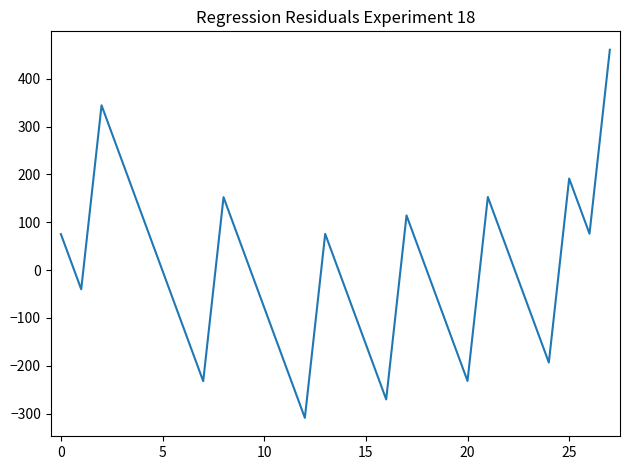

What is the smallest value displayed?

-309.1